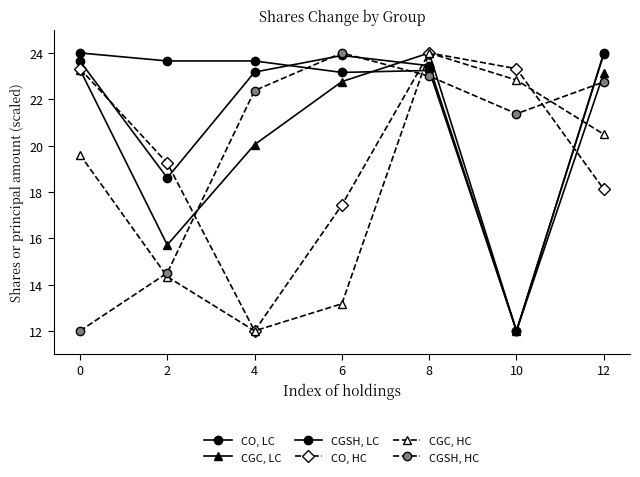

Which label corresponds to the smallest value in the chart?

10